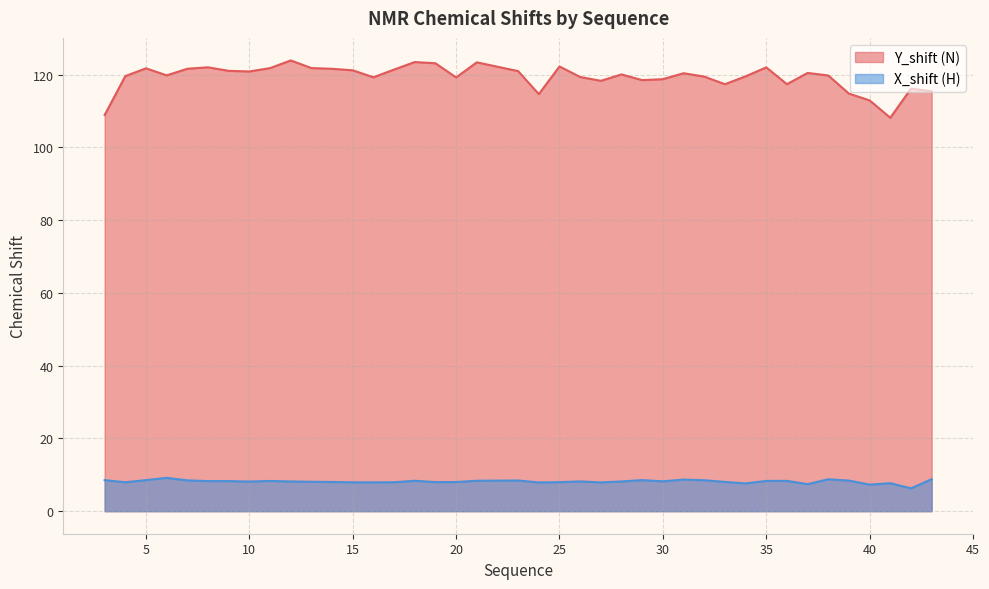

True or false: Y_shift (N) and X_shift (H) intersect in this chart.

False